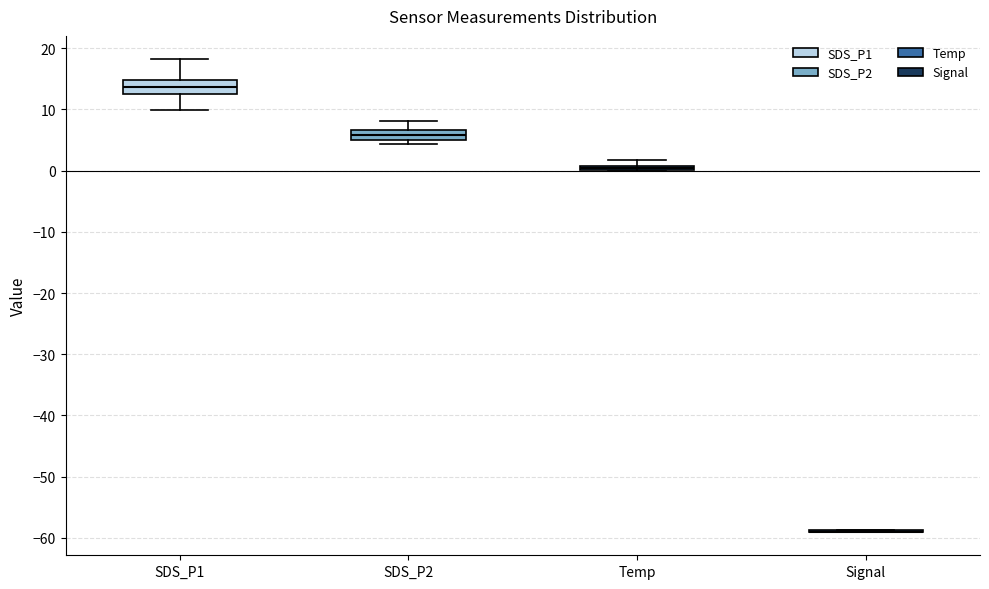

Where is the upper edge of the box for Temp on the y-axis? The values are not printed on the chart, so give them approximately, as read against the axis.

1